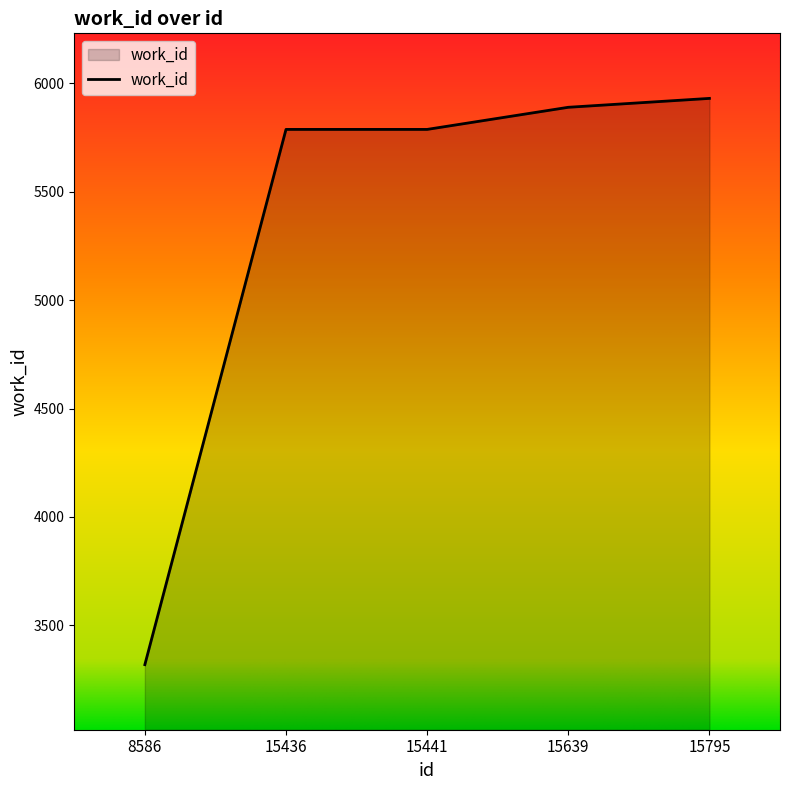

Reading left to right, extract all data points from this chart.

3319	5787	5787	5889	5930